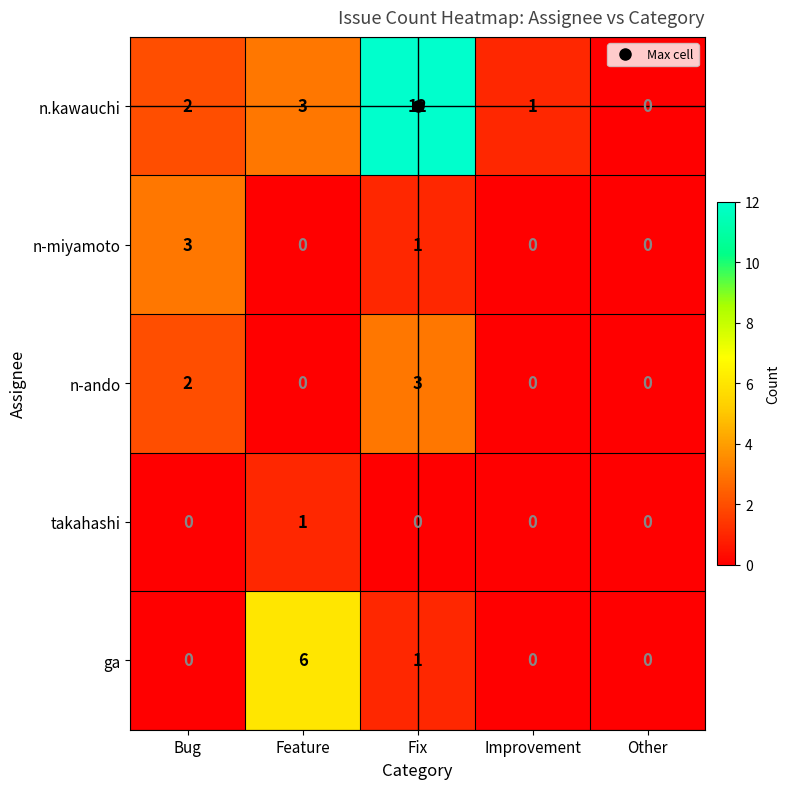

The value of takahashi at Other is 0. True or false?

True